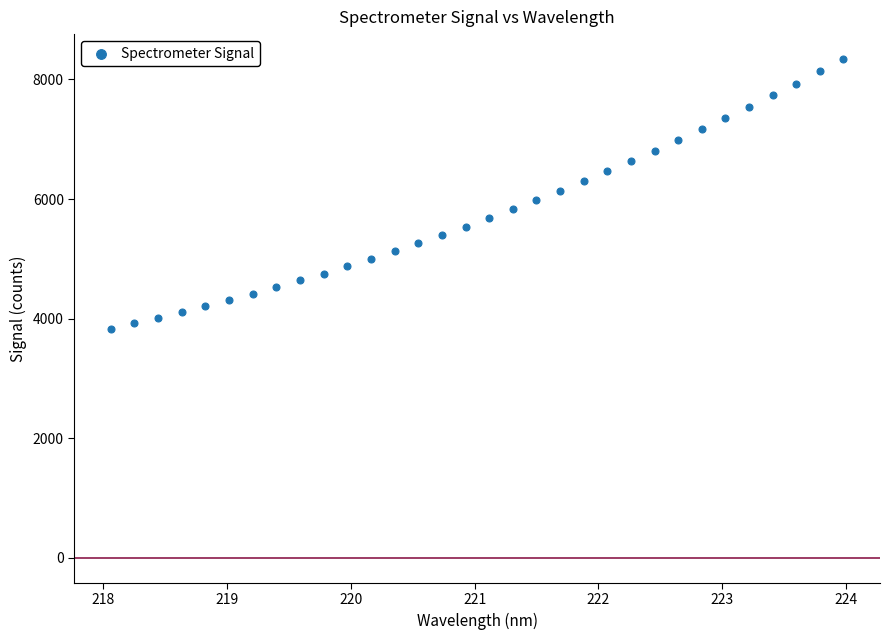

What is the range of Y values (max minus min)?

4508.9